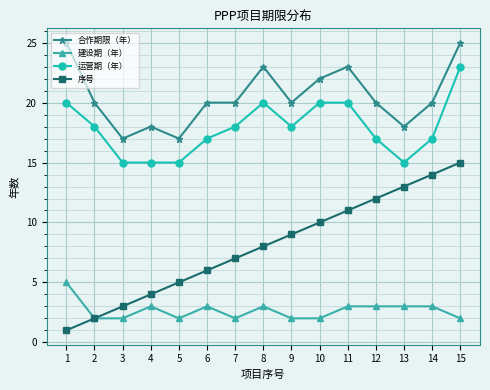

Is the value of 合作期限（年） at 12 greater than the value of 建设期（年） at 8?

Yes